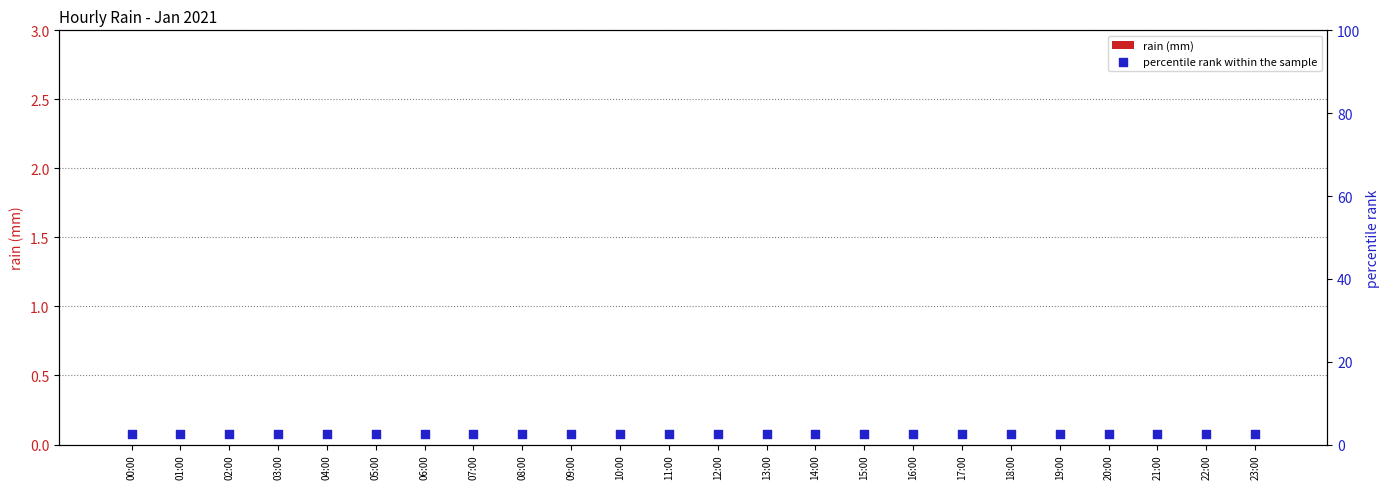

Which series contains the lowest Y value?

rain (mm)